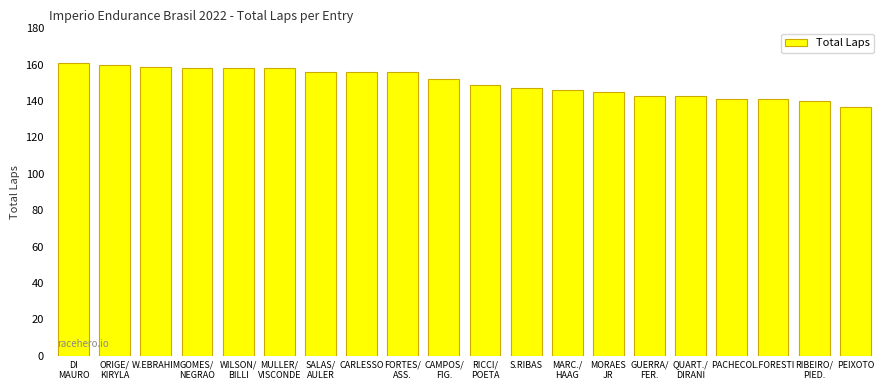

Count the number of data series in this chart.

1